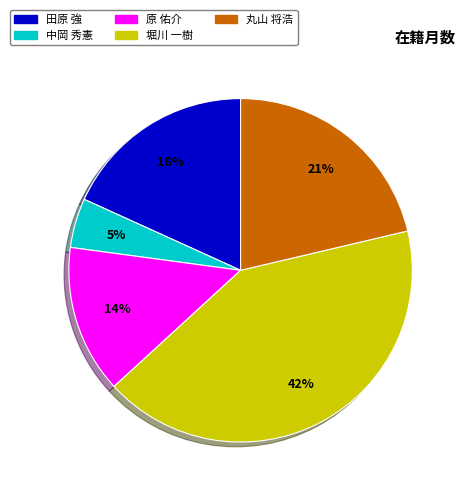

Which slice is the smallest?

中岡 秀憲